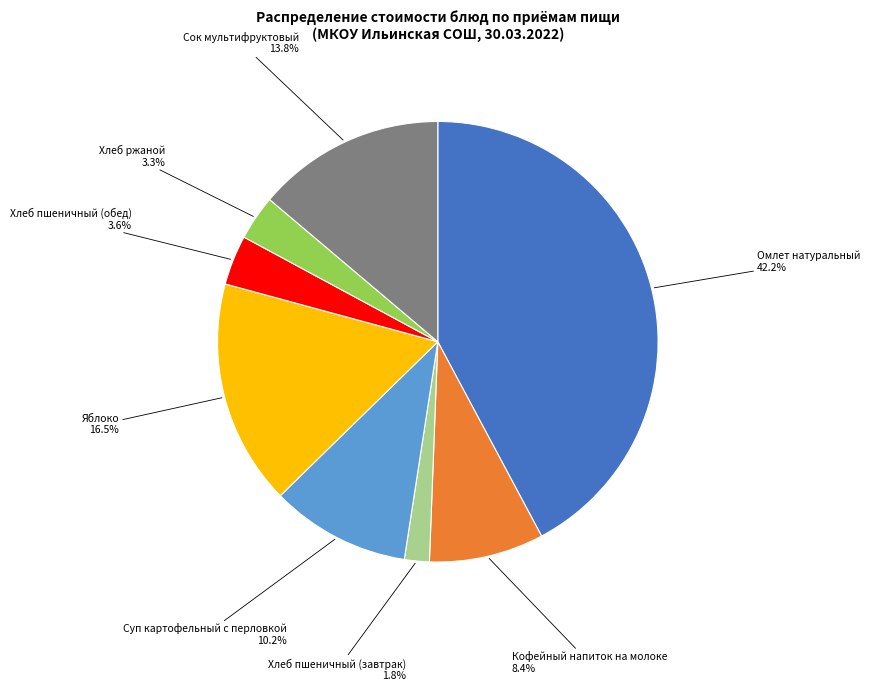

Is there any slice that represents more than half of the pie?

No